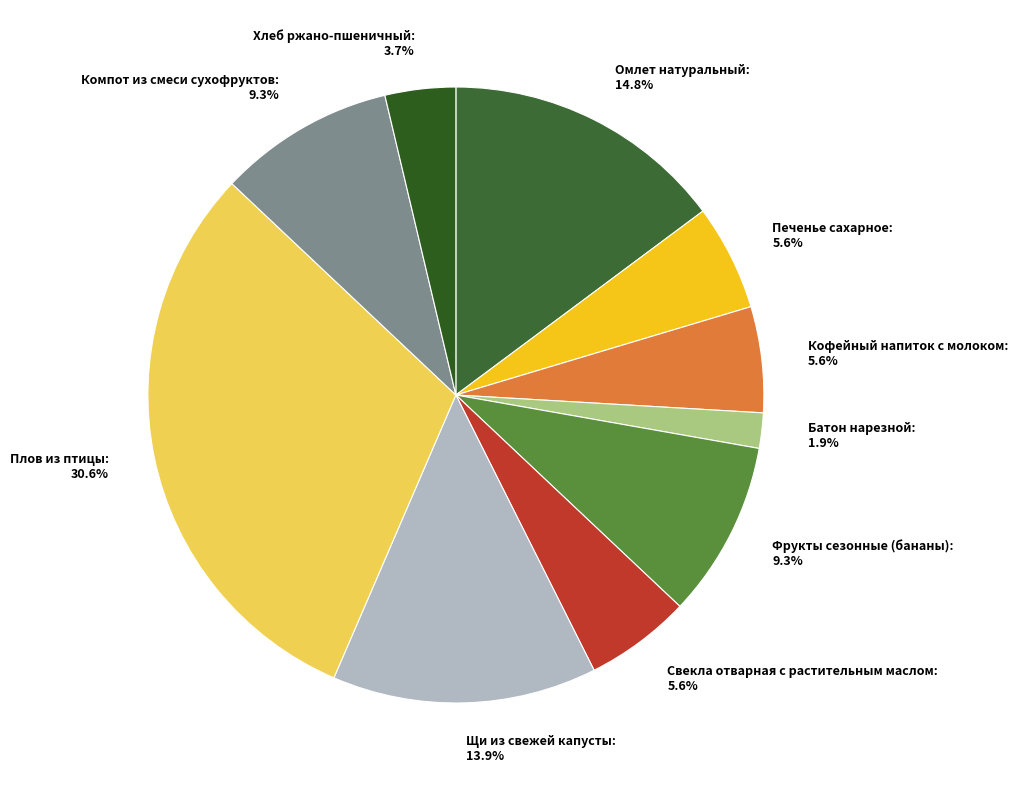

To the nearest percent, what is the combined percentage of Печенье сахарное and Батон нарезной?

7%